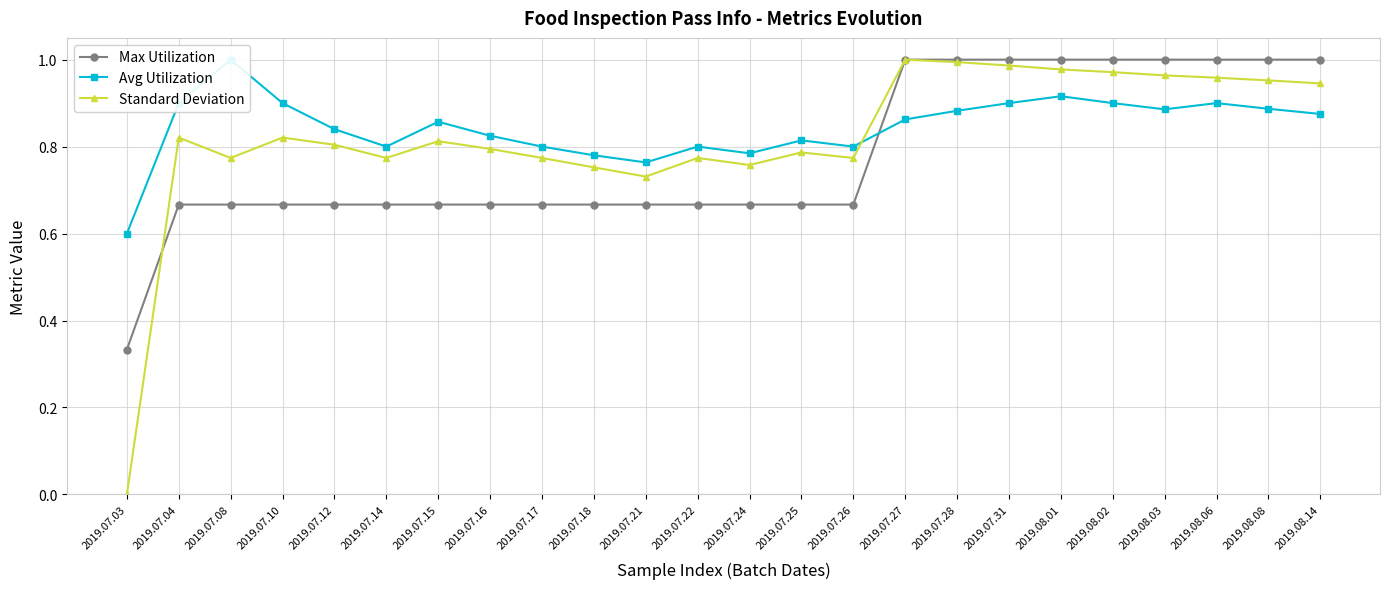

At which label does Standard Deviation reach its minimum?

2019.07.03